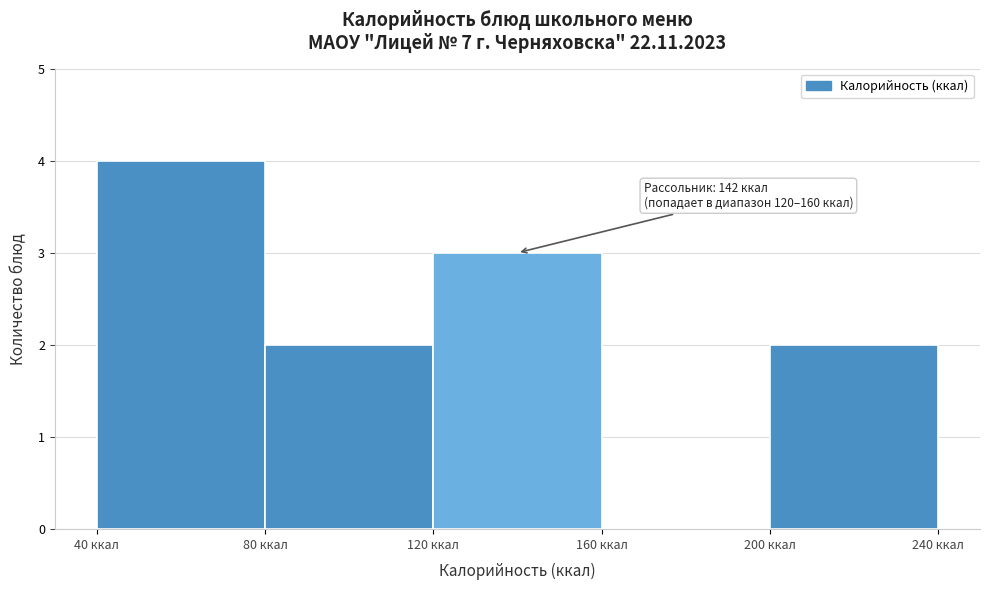

Which range on the x-axis has the tallest bar?

40 to 80